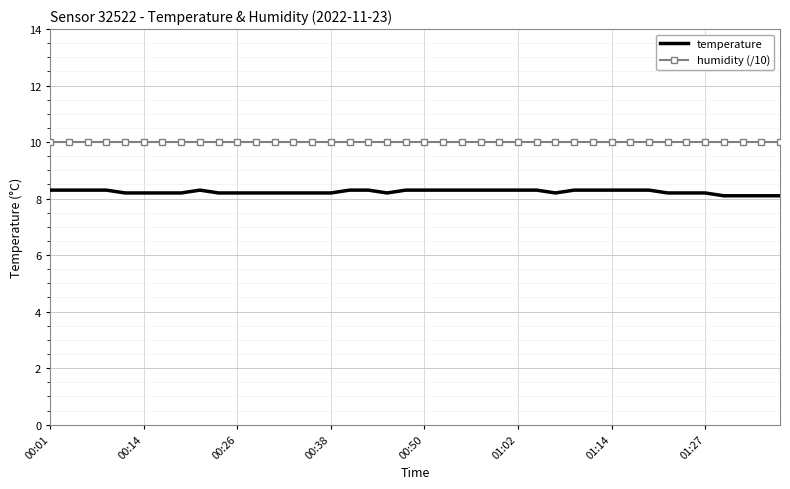

Reading left to right, transcribe all the data shown in this chart.

temperature: 8.3	8.3	8.3	8.3	8.2	8.2	8.2	8.2	8.3	8.2	8.2	8.2	8.2	8.2	8.2	8.2	8.3	8.3	8.2	8.3	8.3	8.3	8.3	8.3	8.3	8.3	8.3	8.2	8.3	8.3	8.3	8.3	8.3	8.2	8.2	8.2	8.1	8.1	8.1	8.1
humidity (/10): 10.0	10.0	10.0	10.0	10.0	10.0	10.0	10.0	10.0	10.0	10.0	10.0	10.0	10.0	10.0	10.0	10.0	10.0	10.0	10.0	10.0	10.0	10.0	10.0	10.0	10.0	10.0	10.0	10.0	10.0	10.0	10.0	10.0	10.0	10.0	10.0	10.0	10.0	10.0	10.0